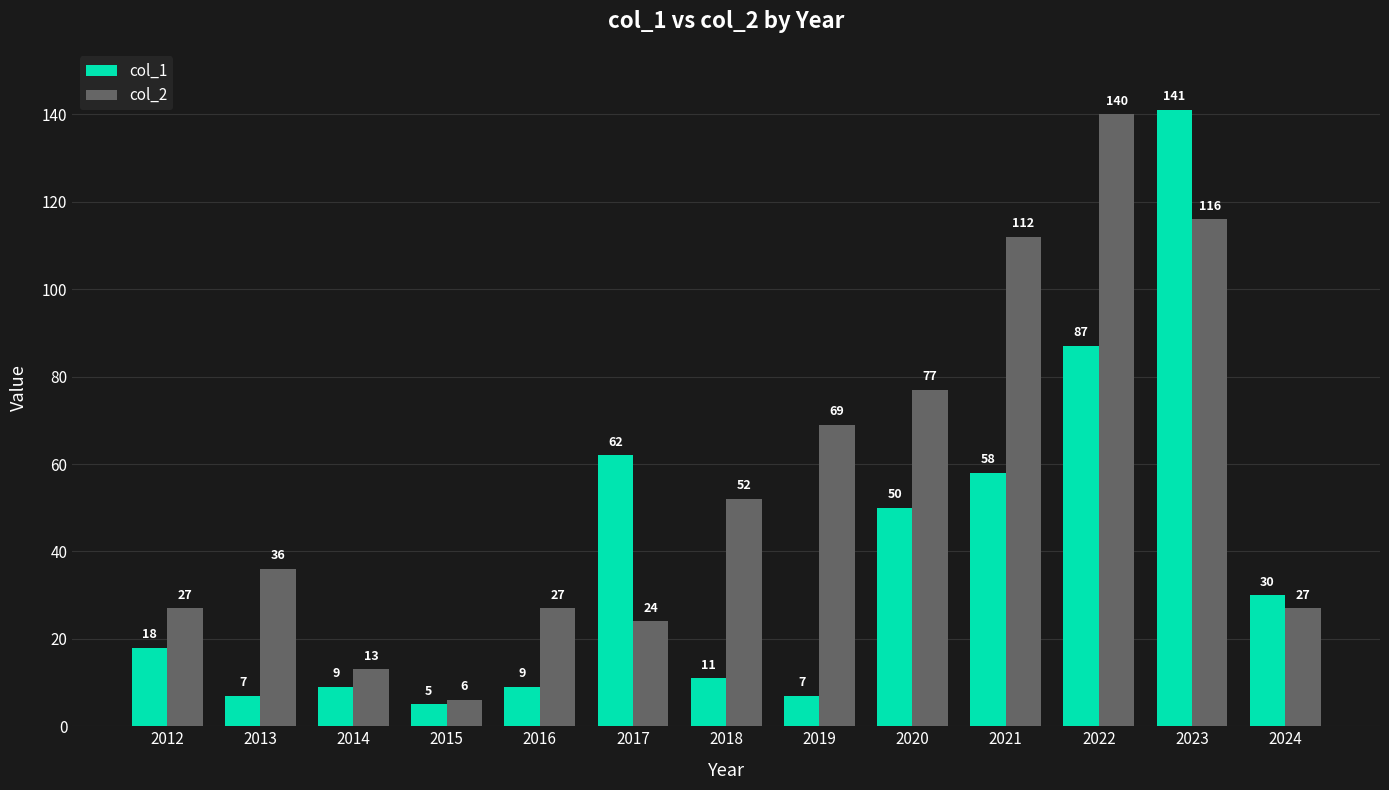

What is the highest value of the col_1 series?

141